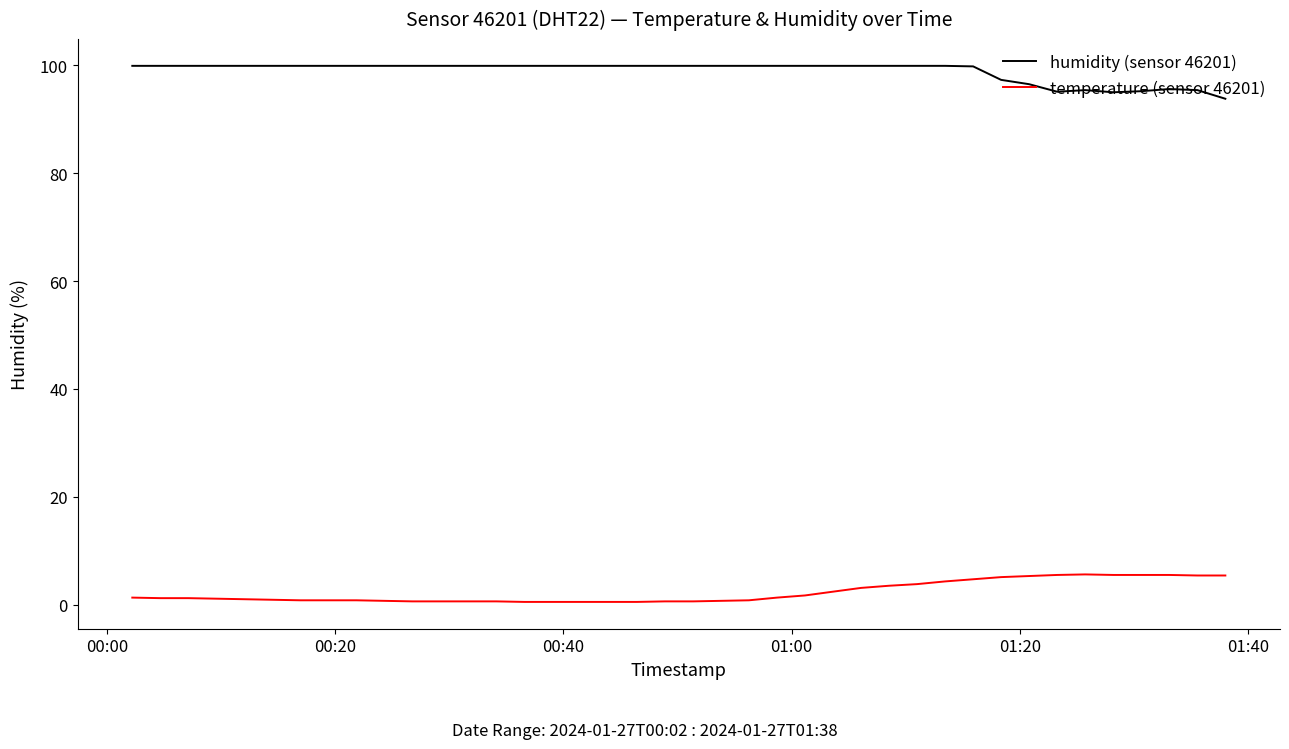

True or false: temperature (sensor 46201) and humidity (sensor 46201) cross at least once.

False